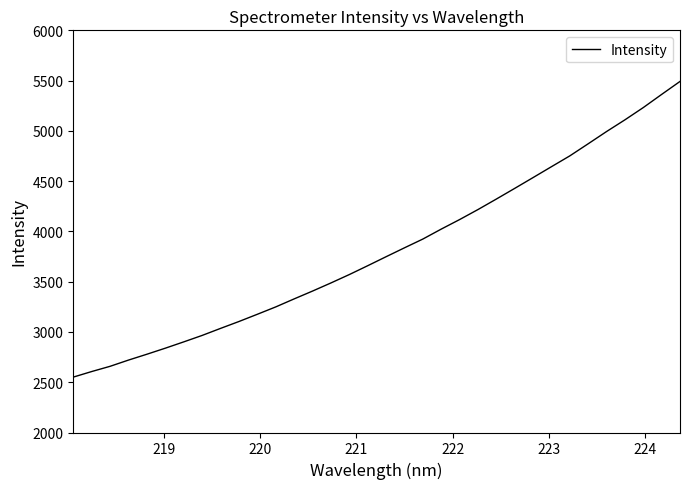

How many distinct data groups are displayed?

1